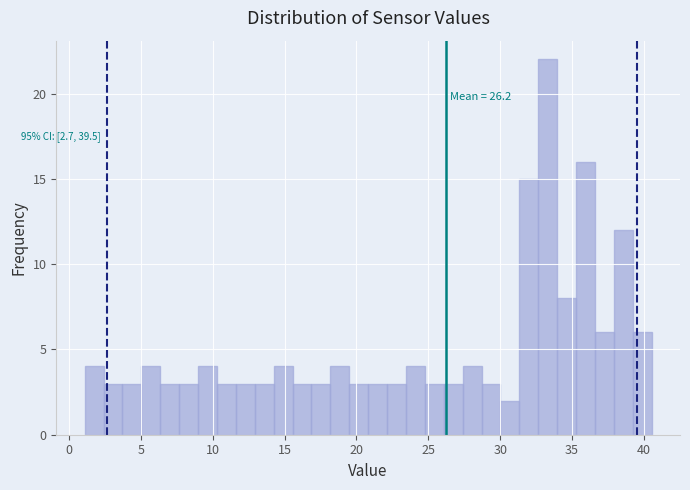

Around what value on the x-axis is the tallest bar? Give the approximate position of its centre, as read against the axis.

33.5